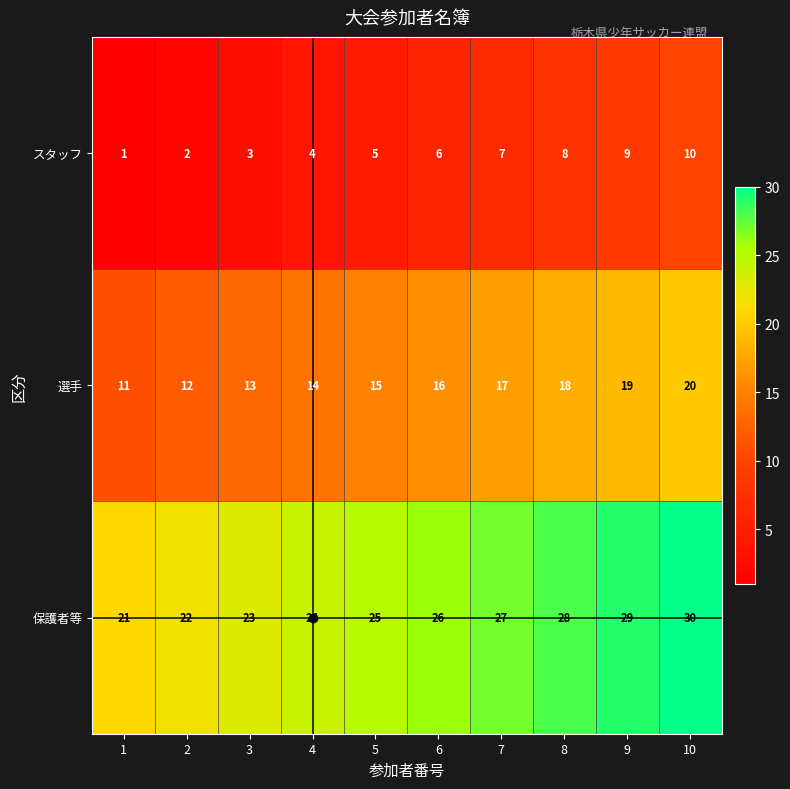

What is the difference between the highest and lowest values at 2?

20